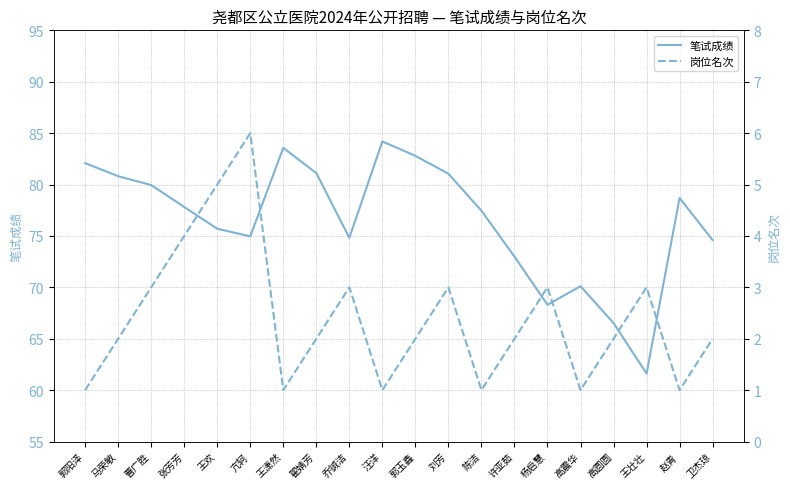

What is the spread (max minus min) of values at 郭玉鑫?

80.8